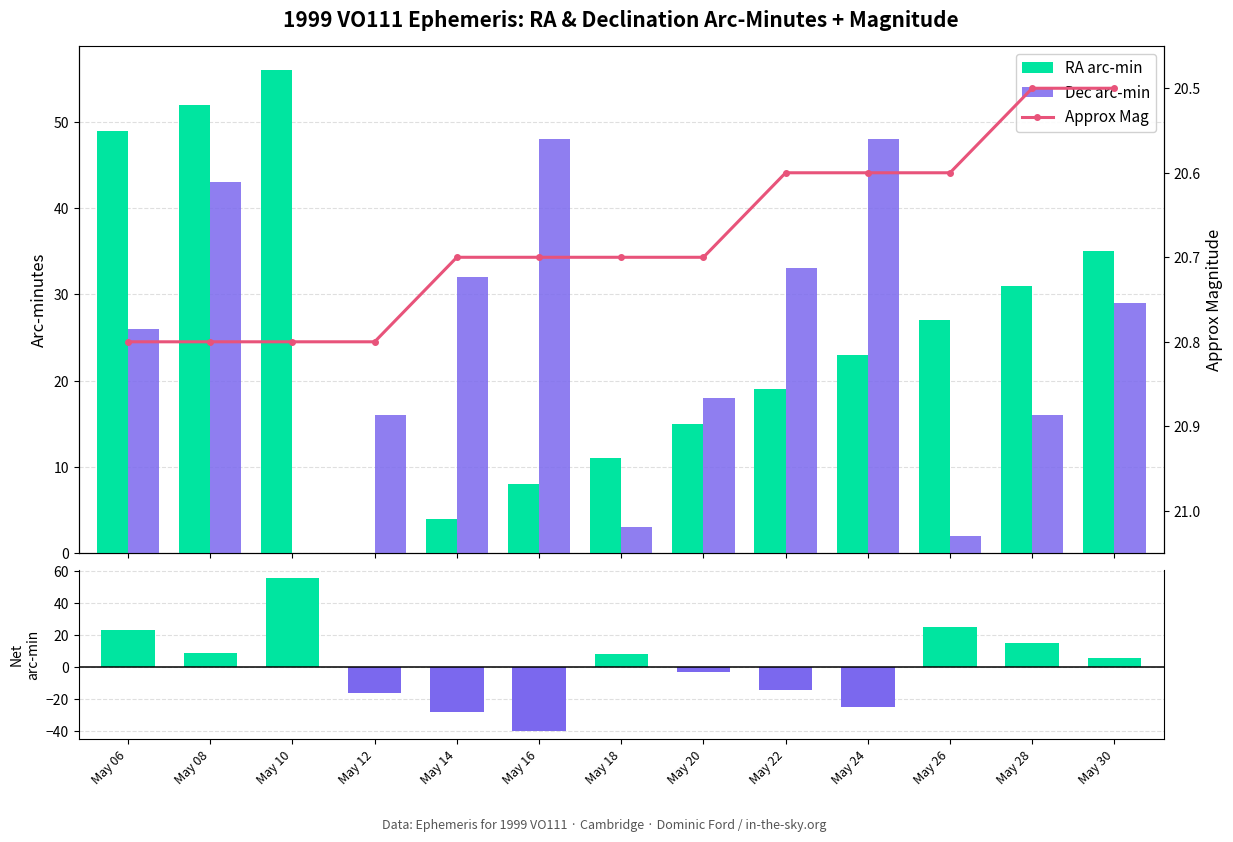

At which category is the sum across all series the highest?

May 10